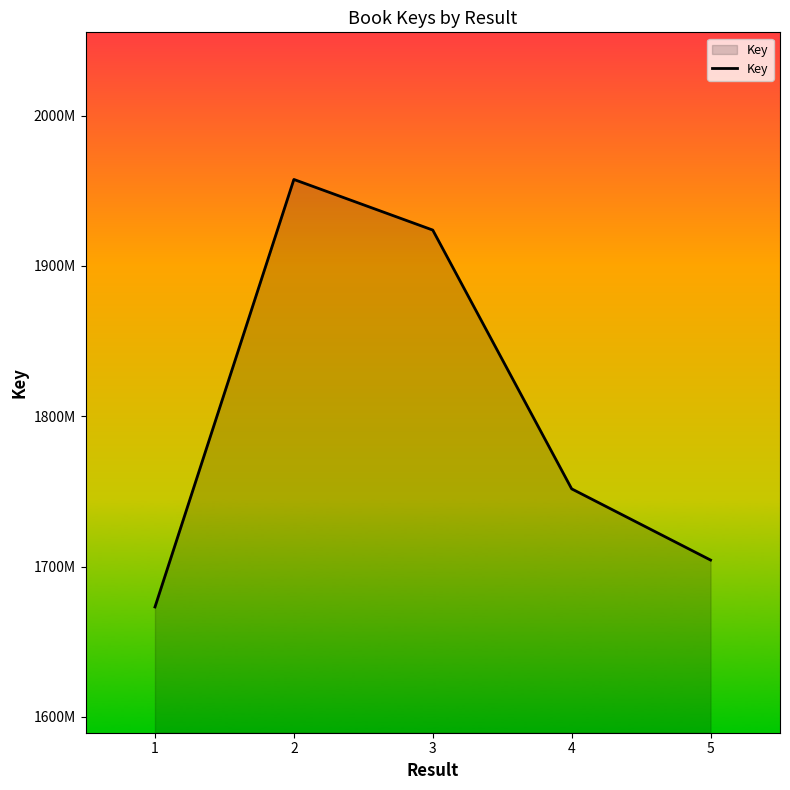

Which label corresponds to the smallest value in the chart?

1